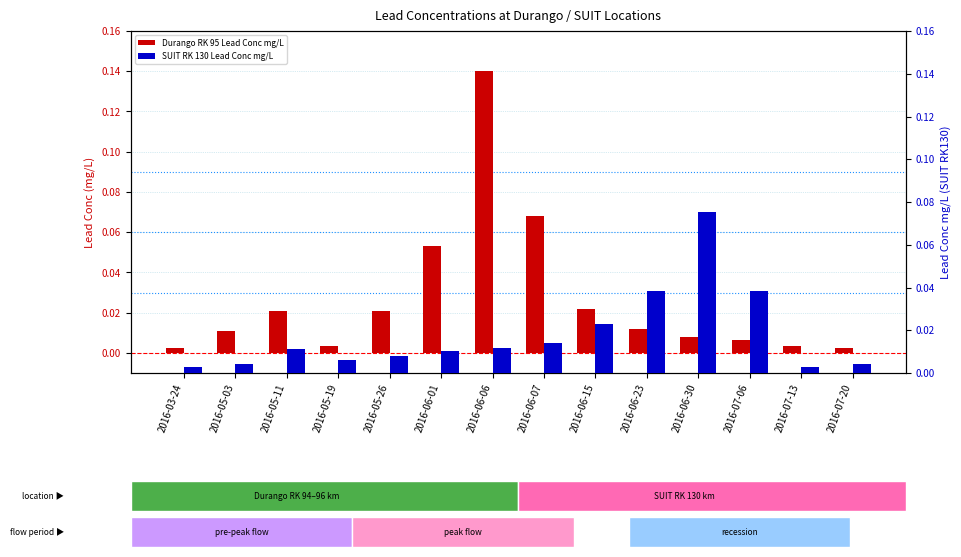

How many groups of bars are there?

14